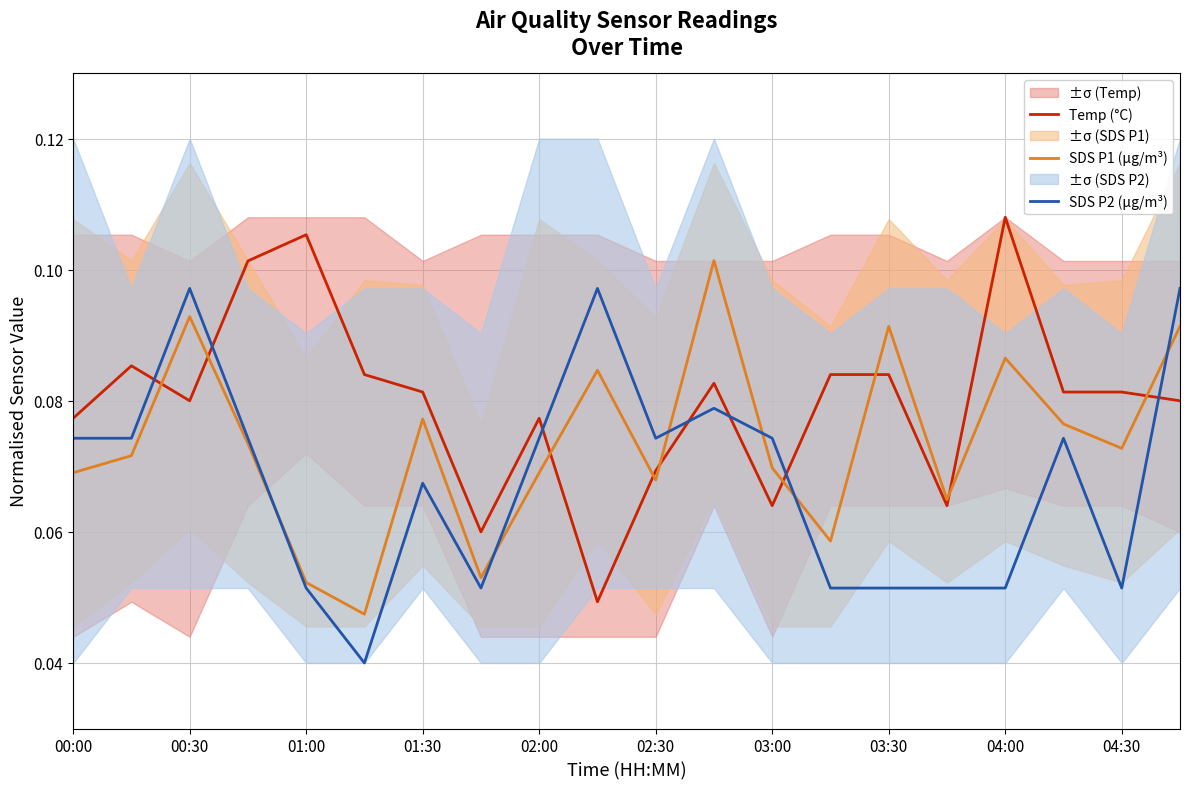

Reading right to left, extract all data points from this chart.

Temp (°C): 0.1	0.1	0.1	0.1	0.1	0.1	0.1	0.1	0.1	0.1	0.0	0.1	0.1	0.1	0.1	0.1	0.1	0.1	0.1	0.1
SDS P1 (µg/m³): 0.1	0.1	0.1	0.1	0.1	0.1	0.1	0.1	0.1	0.1	0.1	0.1	0.1	0.1	0.0	0.1	0.1	0.1	0.1	0.1
SDS P2 (µg/m³): 0.1	0.1	0.1	0.1	0.1	0.1	0.1	0.1	0.1	0.1	0.1	0.1	0.1	0.1	0.0	0.1	0.1	0.1	0.1	0.1